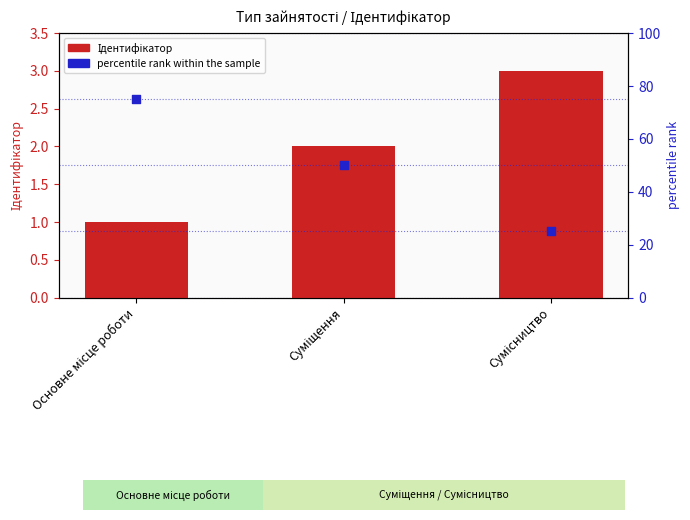

At which category is the sum across all series the highest?

Основне місце роботи